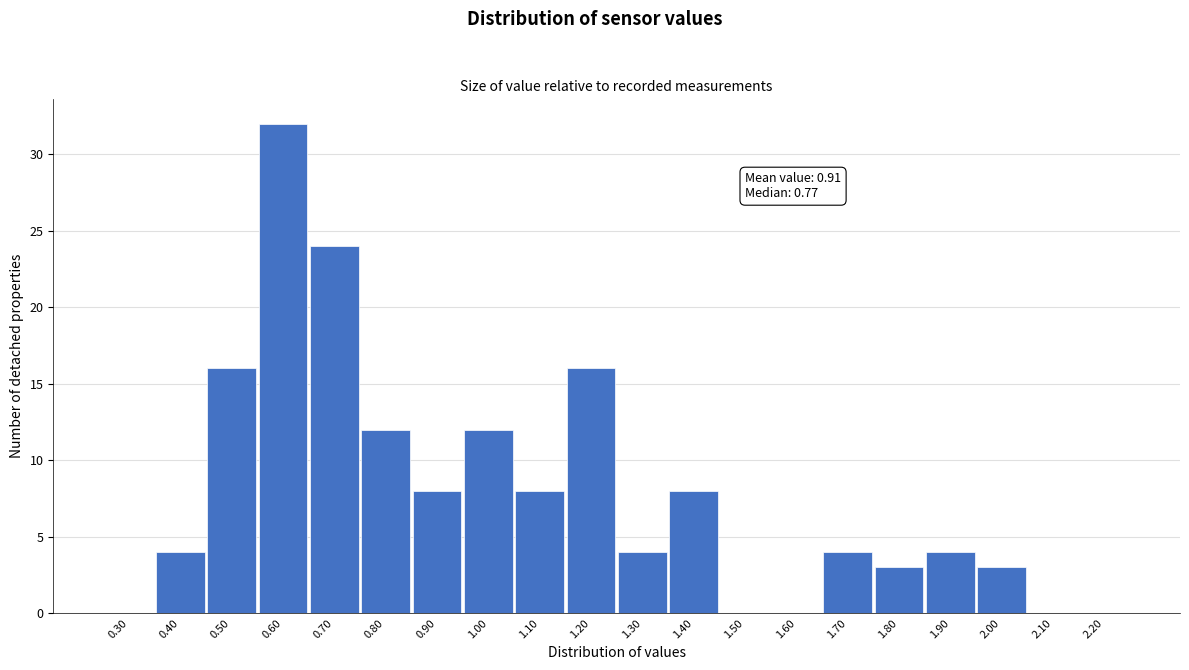

Which range on the x-axis has the tallest bar?

0.55 to 0.65